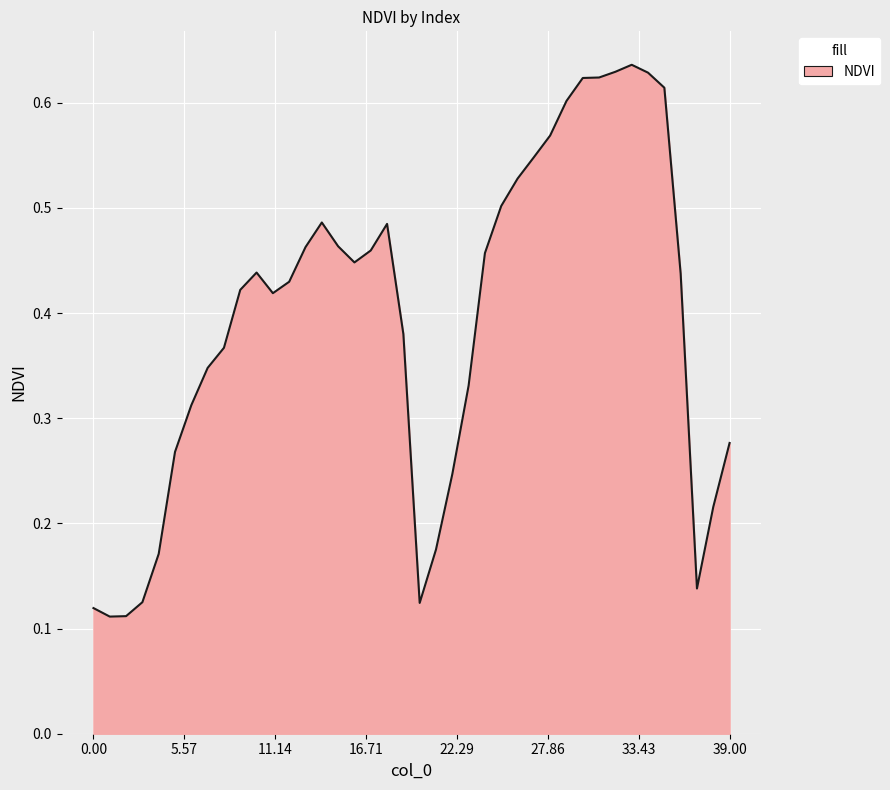

How many lines are shown in the chart?

1